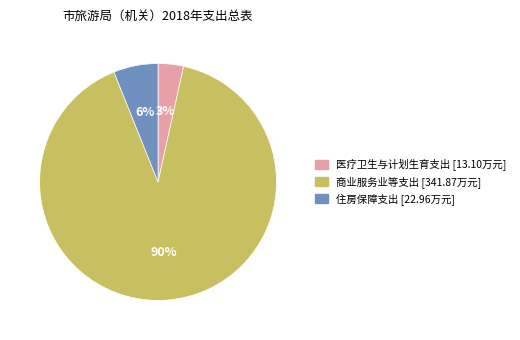

Do 商业服务业等支出 and 住房保障支出 together represent more than half of the pie?

Yes